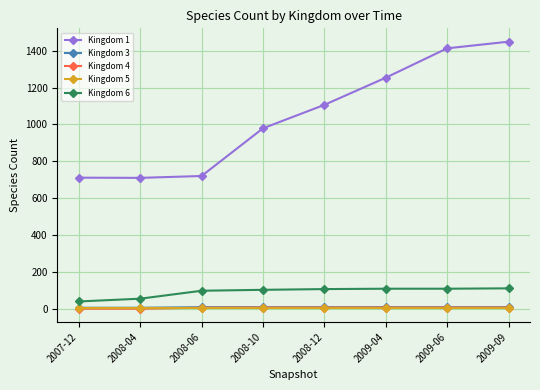

At how many categories does at least one series exceed 572?

8